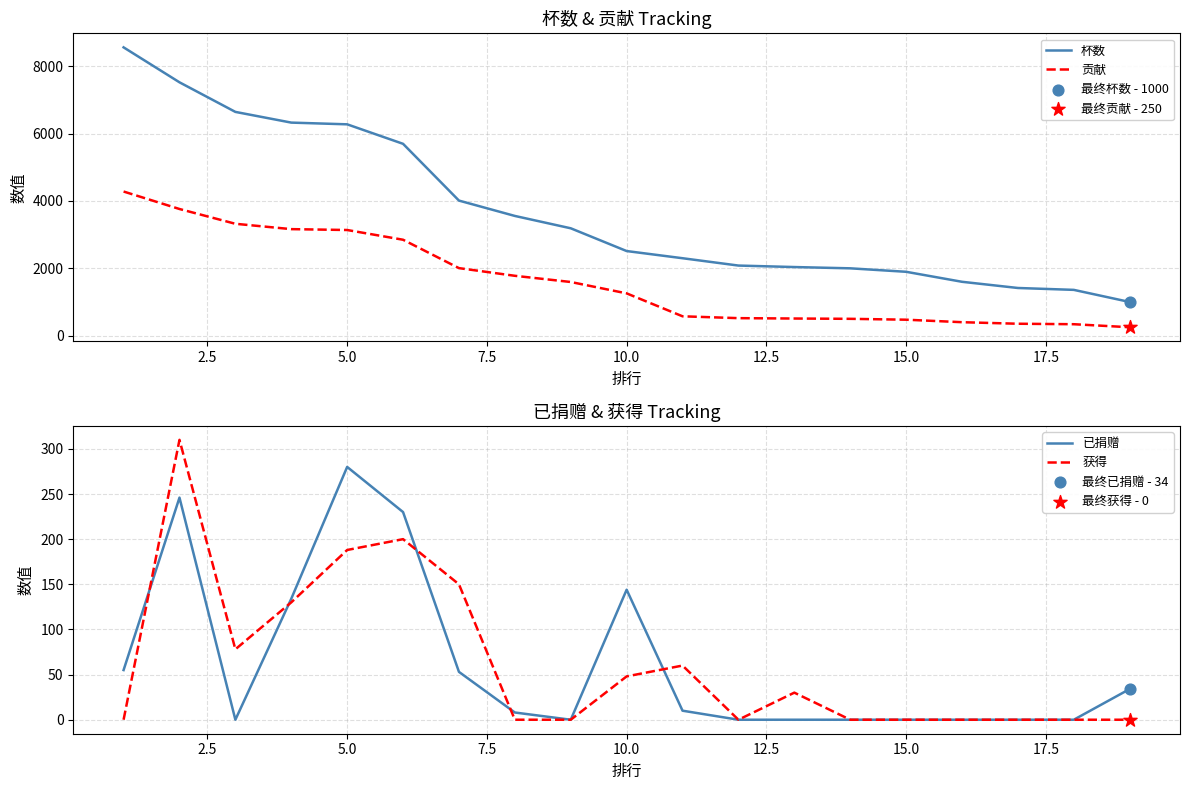

What is the maximum value for 杯数?

8563